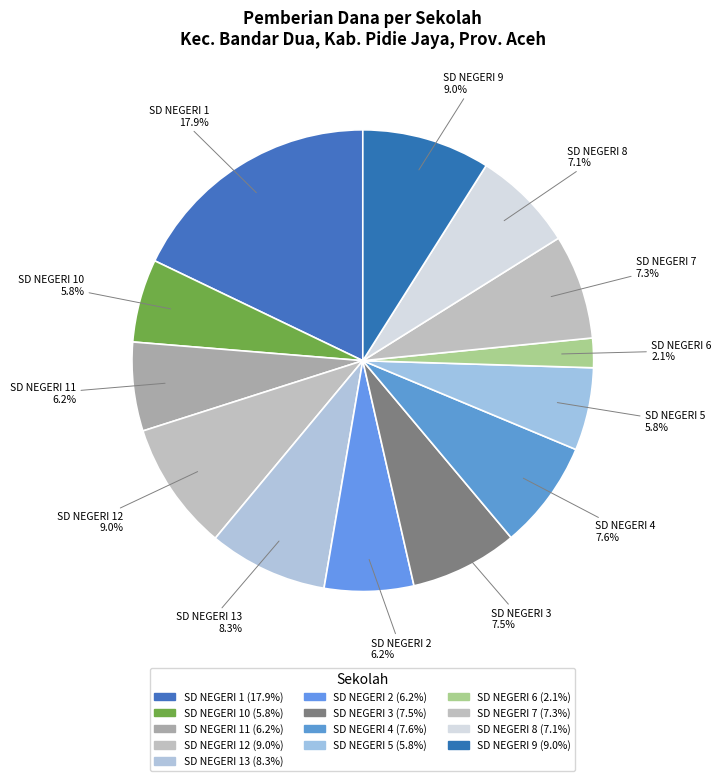

Which slice is the largest?

SD NEGERI 1